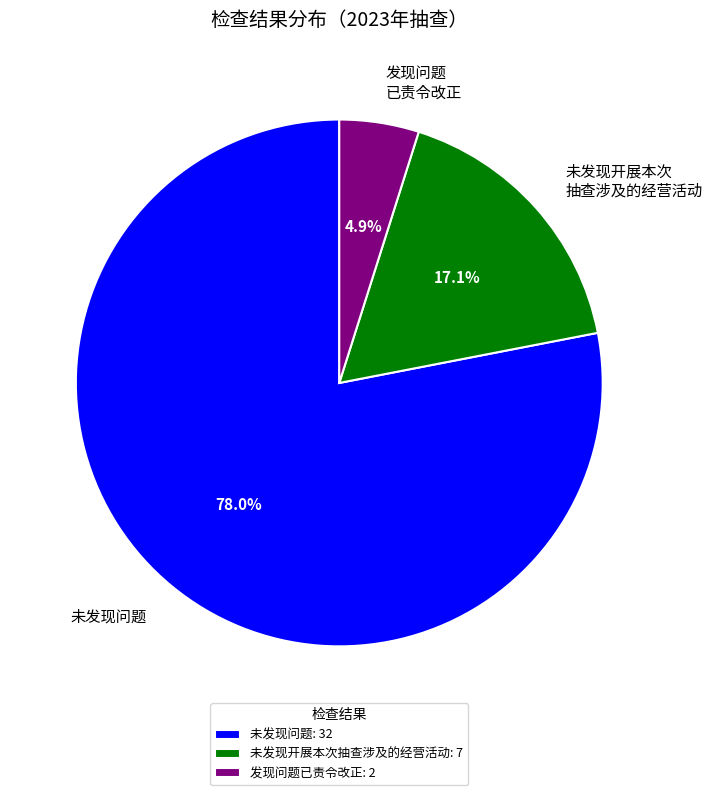

What is the total percentage of 未发现问题 and 发现问题 已责令改正?

82.9%